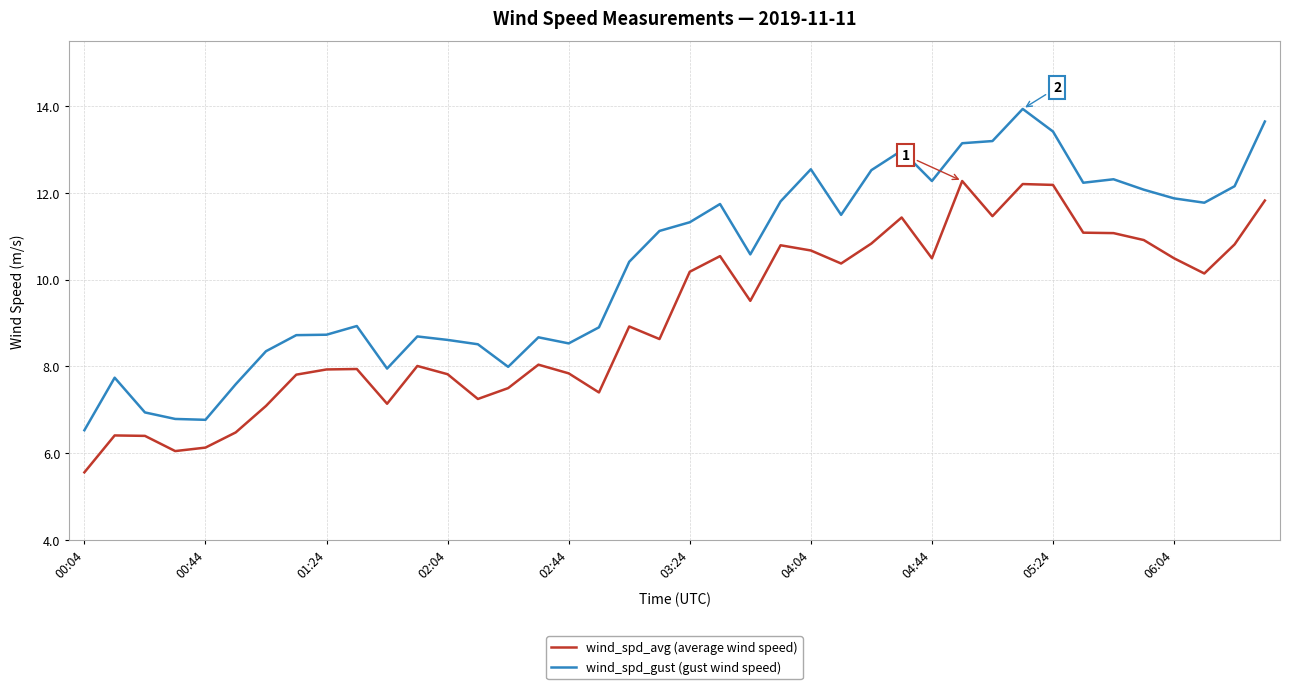

Which series has the widest spread of values?

wind_spd_gust (gust wind speed)